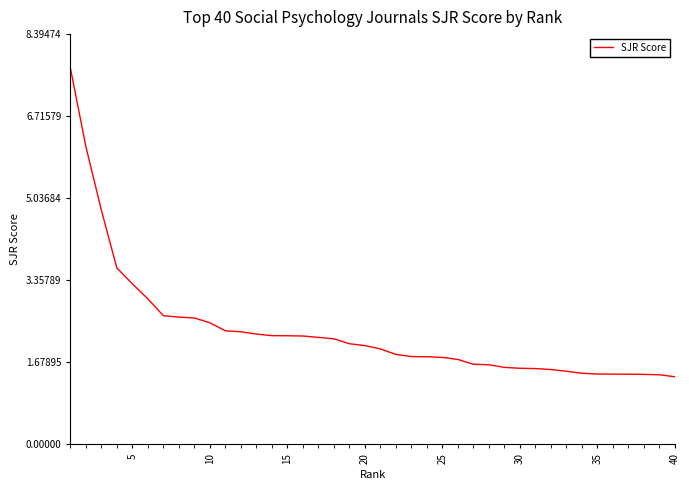

What is the difference between the maximum and minimum values?

6.3